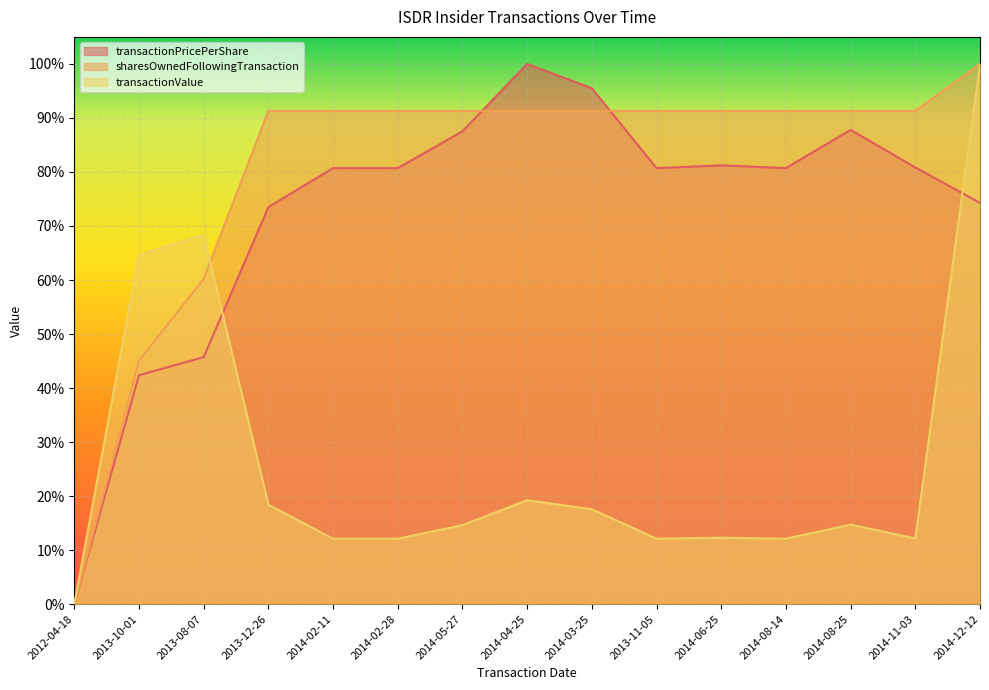

Is it true that sharesOwnedFollowingTransaction equals 0.2 at 2014-02-11?

False